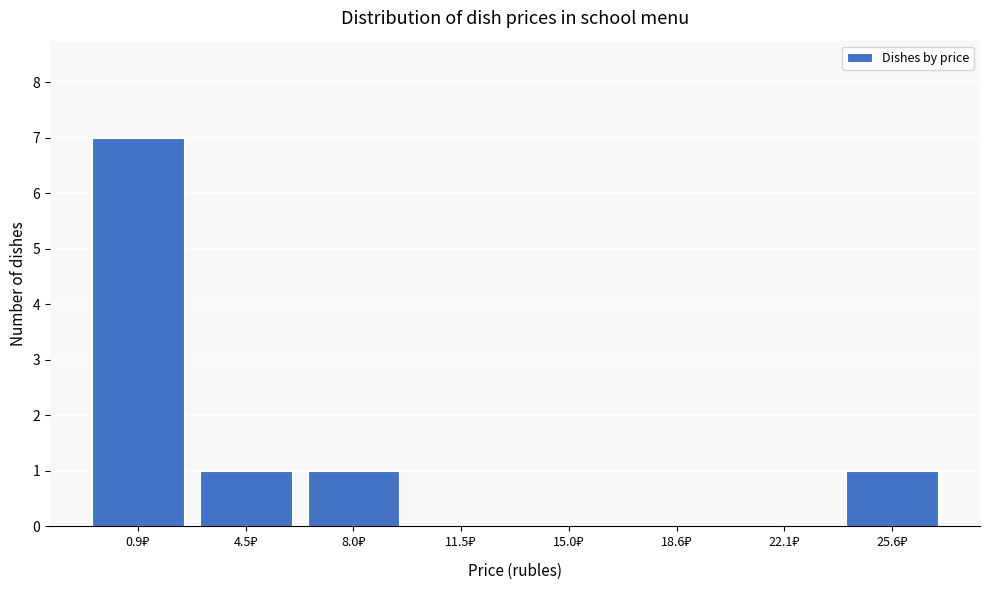

What is the maximum value shown in the chart?

7